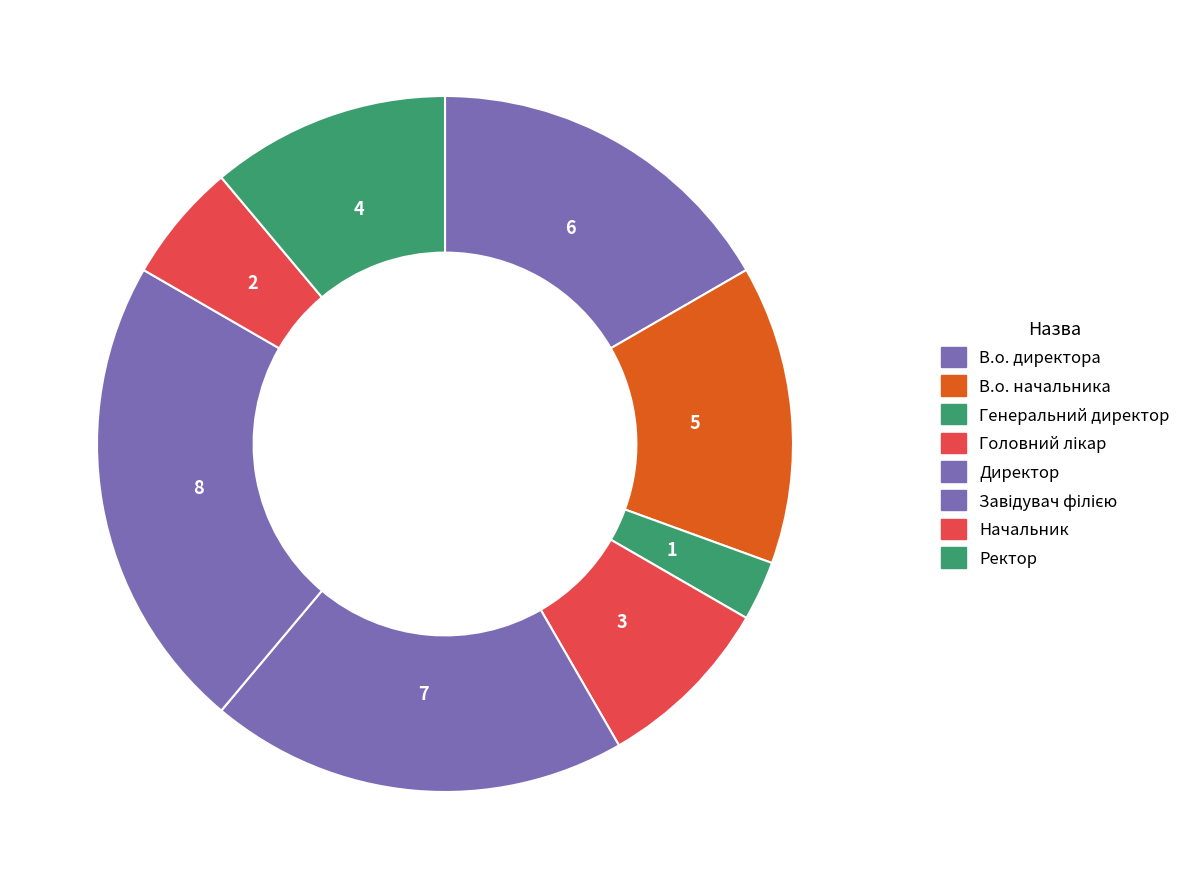

What is the smallest slice in the pie chart?

Генеральний директор